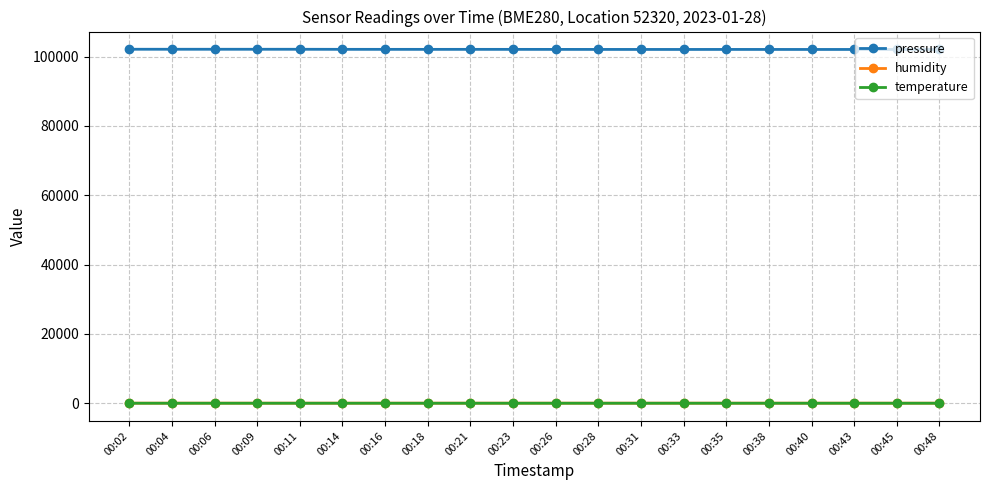

True or false: humidity and pressure intersect in this chart.

False